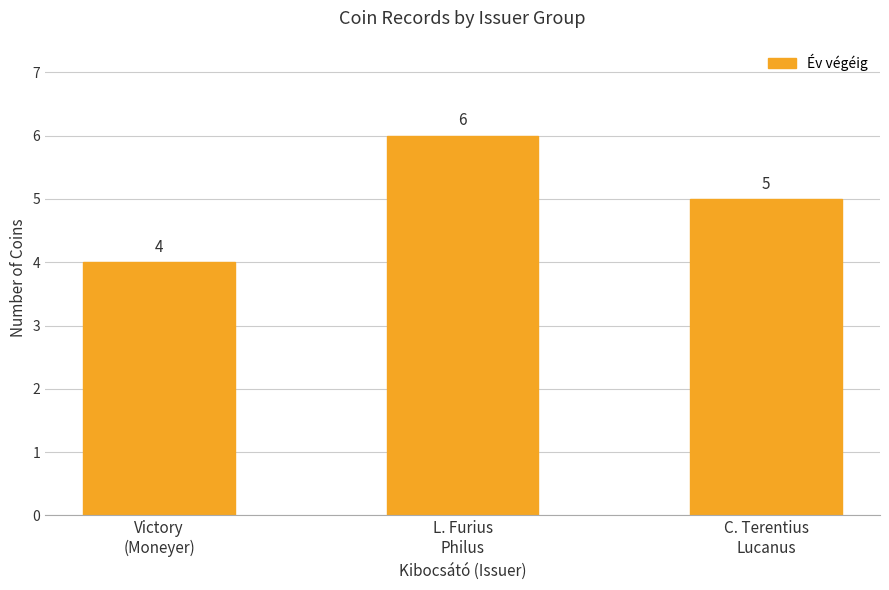

True or false: the data shows 4 at Victory
(Moneyer).

True